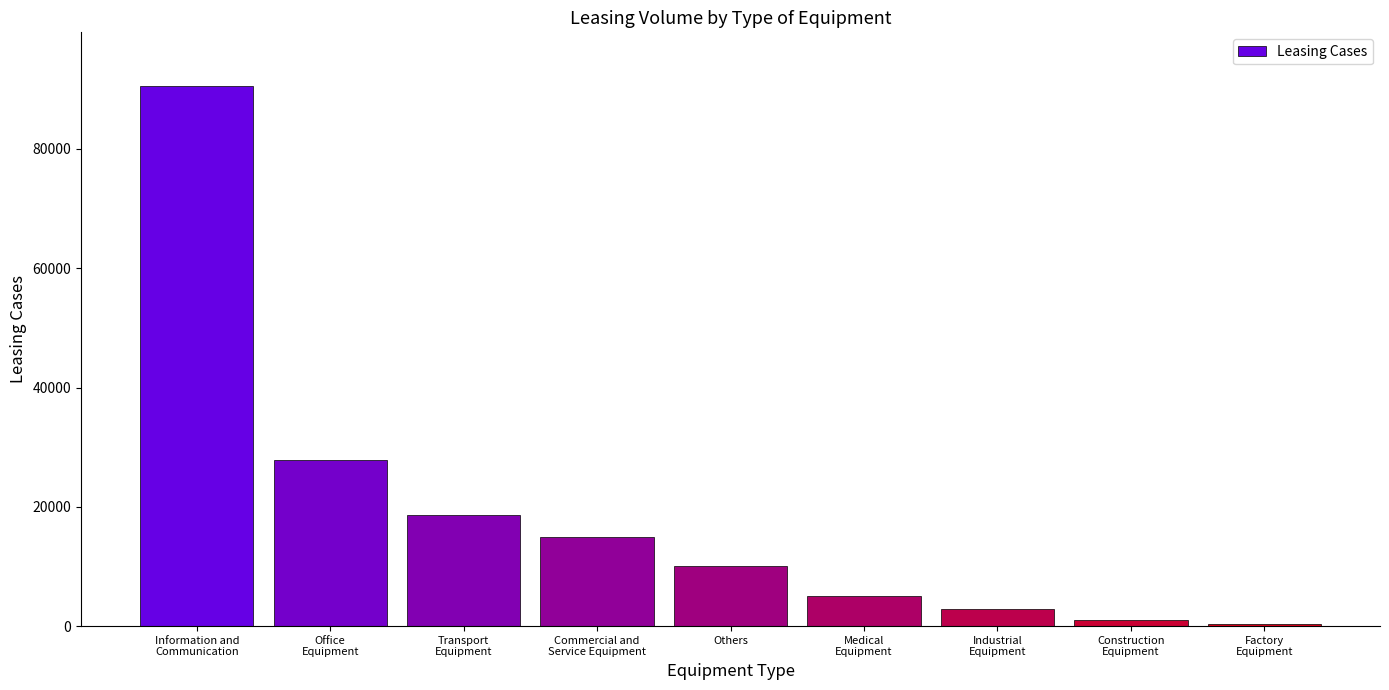

What is the maximum value shown in the chart?

90495